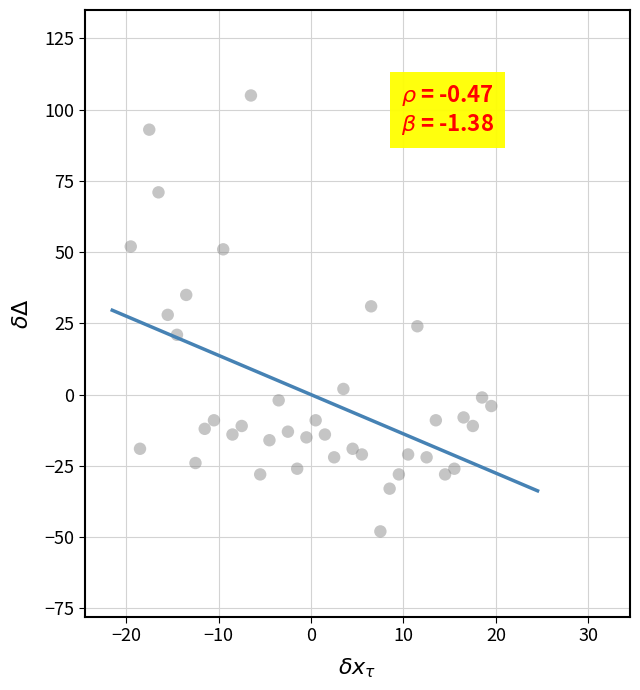

What is the range of Y values (max minus min)?

153